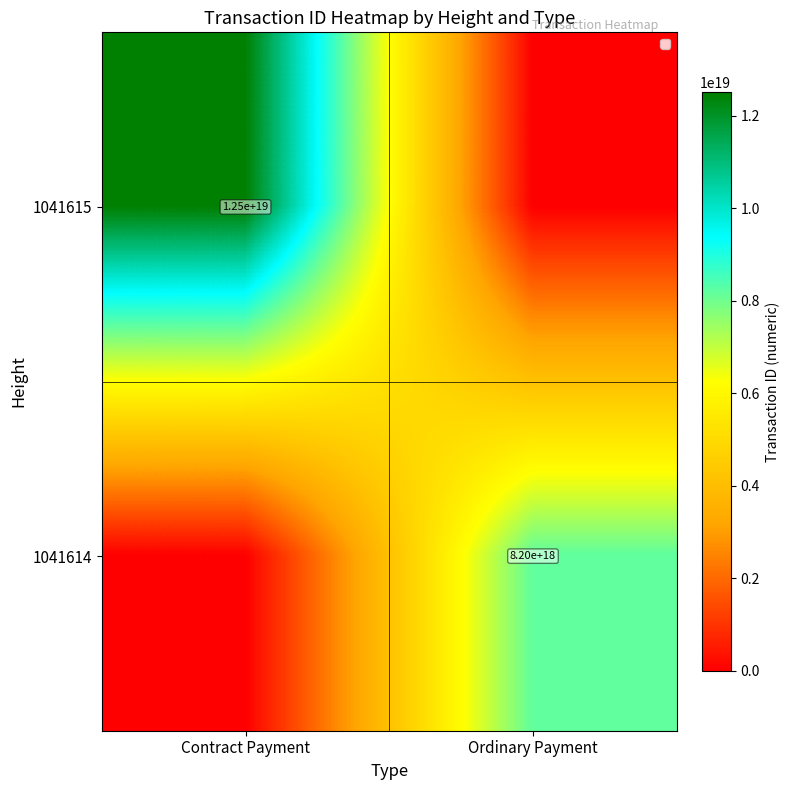

Is it true that 1041615 equals 8696681873891792896 at Contract Payment?

False